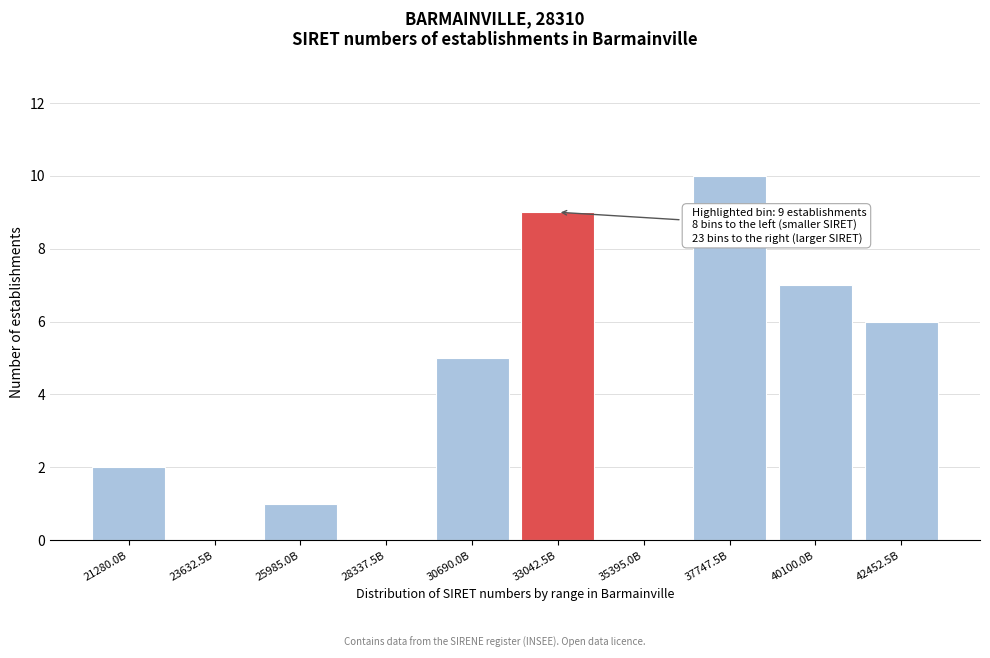

Reading left to right, what are all the values shown in this chart?

21280.0B=2	23632.5B=0	25985.0B=1	28337.5B=0	30690.0B=5	33042.5B=9	35395.0B=0	37747.5B=10	40100.0B=7	42452.5B=6